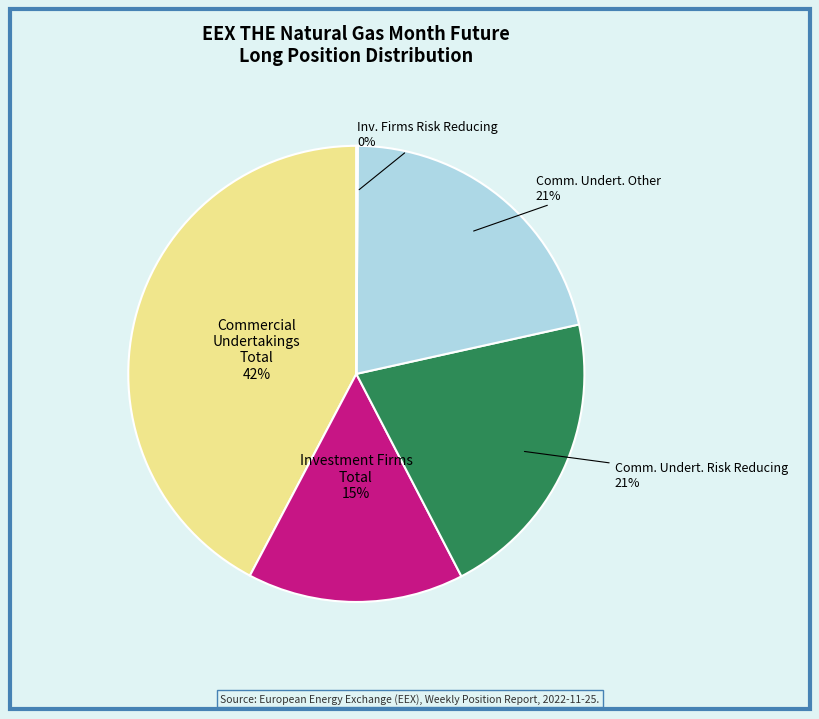

The Comm. Undert. Risk Reducing slice represents 21% of the pie. True or false?

True